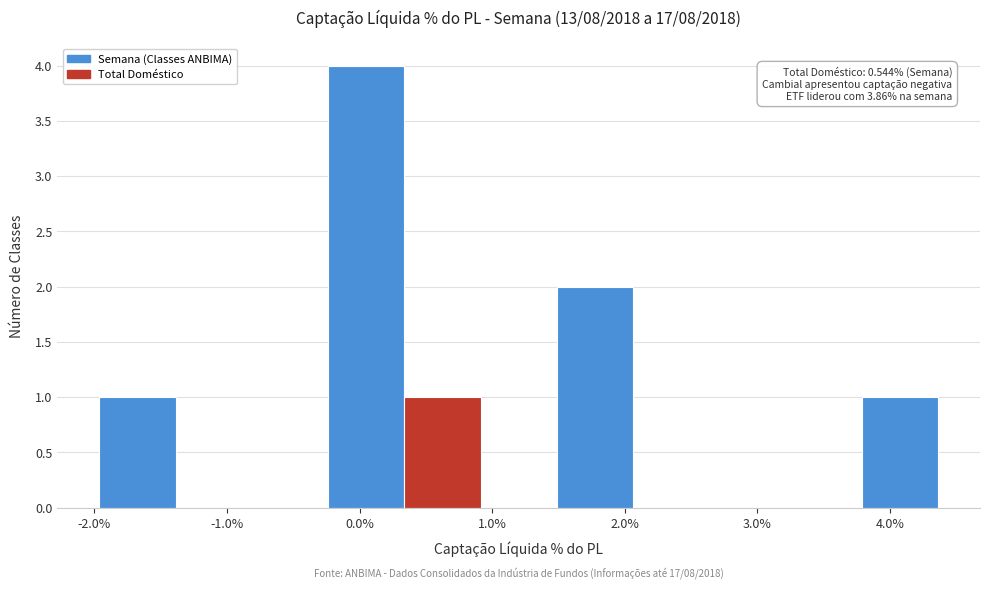

Which range on the x-axis has the tallest bar?

-0.2 to 0.3